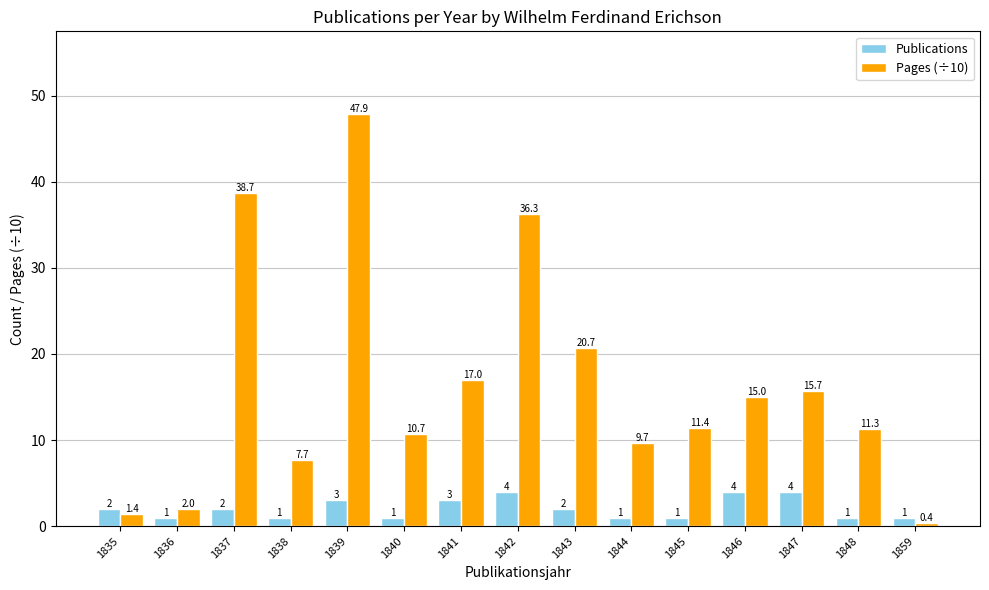

What is the average value of the Publications series?

2.1